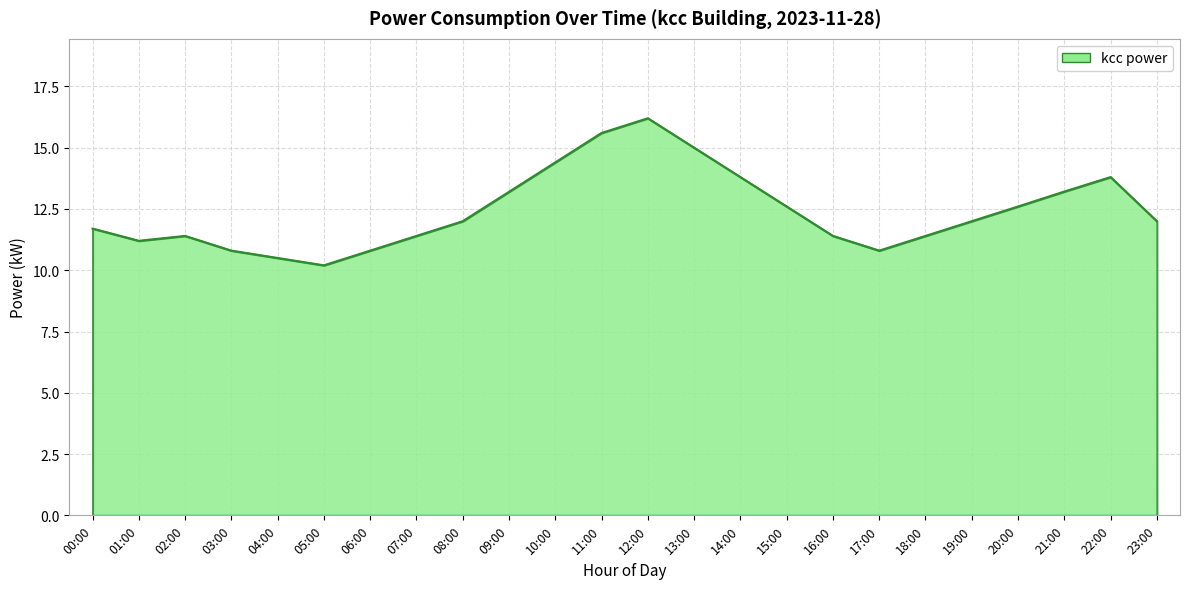

Where is the first local minimum?

01:00